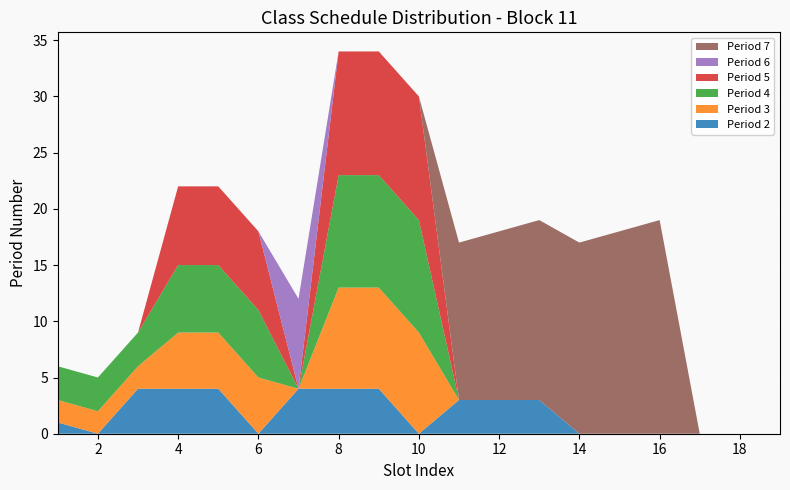

Reading left to right, what are all the values shown in this chart?

Period 2: 1	0	4	4	4	0	4	4	4	0	3	3	3	0	0	0	0	0	0
Period 3: 2	2	2	5	5	5	0	9	9	9	0	0	0	0	0	0	0	0	0
Period 4: 3	3	3	6	6	6	0	10	10	10	0	0	0	0	0	0	0	0	0
Period 5: 0	0	0	7	7	7	0	11	11	11	0	0	0	0	0	0	0	0	0
Period 6: 0	0	0	0	0	0	8	0	0	0	0	0	0	0	0	0	0	0	0
Period 7: 0	0	0	0	0	0	0	0	0	0	14	15	16	17	18	19	0	0	0